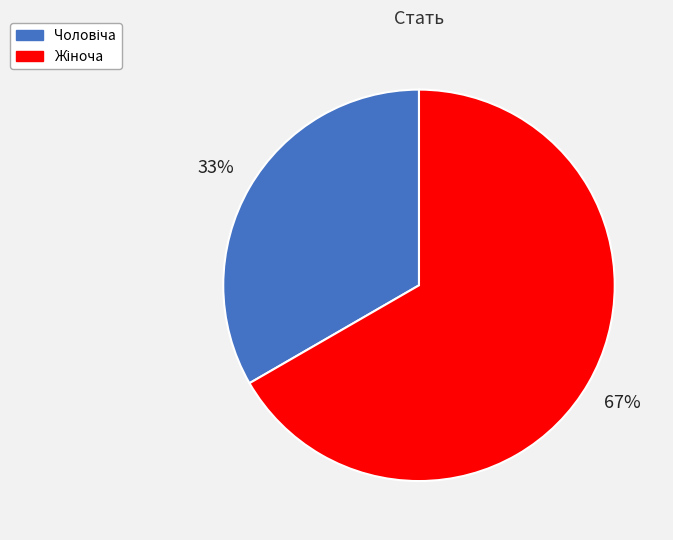

Is there any slice that represents more than half of the pie?

Yes